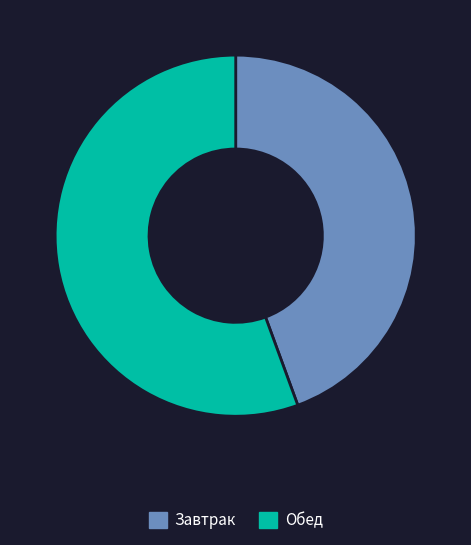

Do Завтрак and Обед together represent more than half of the pie?

Yes